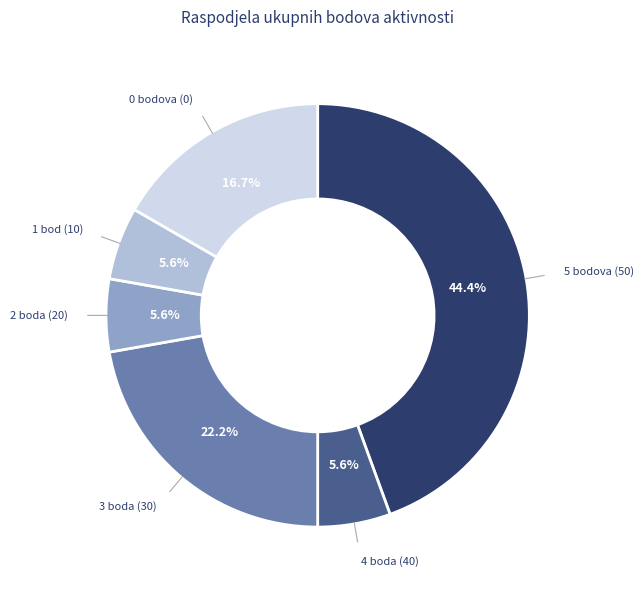

To the nearest percent, what is the average slice percentage?

17%